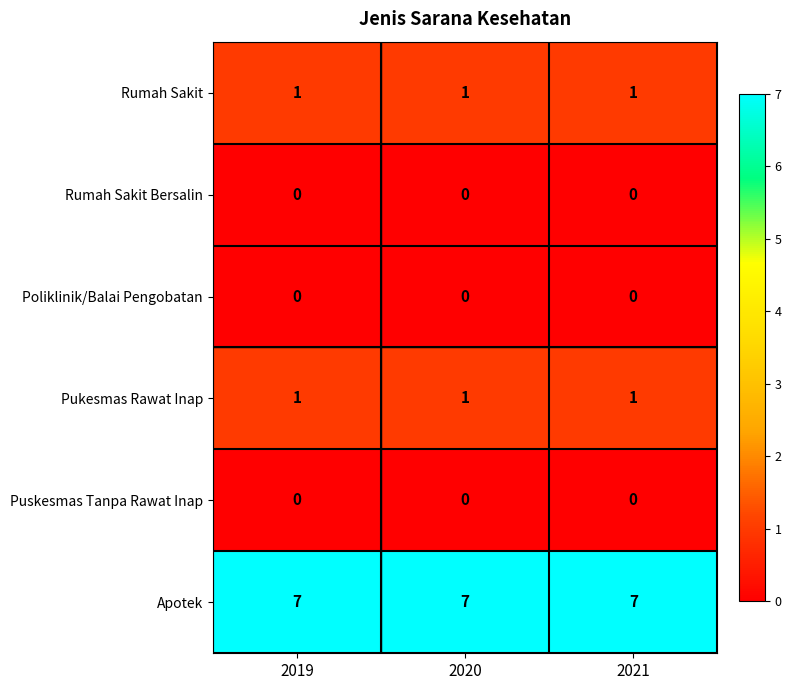

What is the sum of all Rumah Sakit values?

3